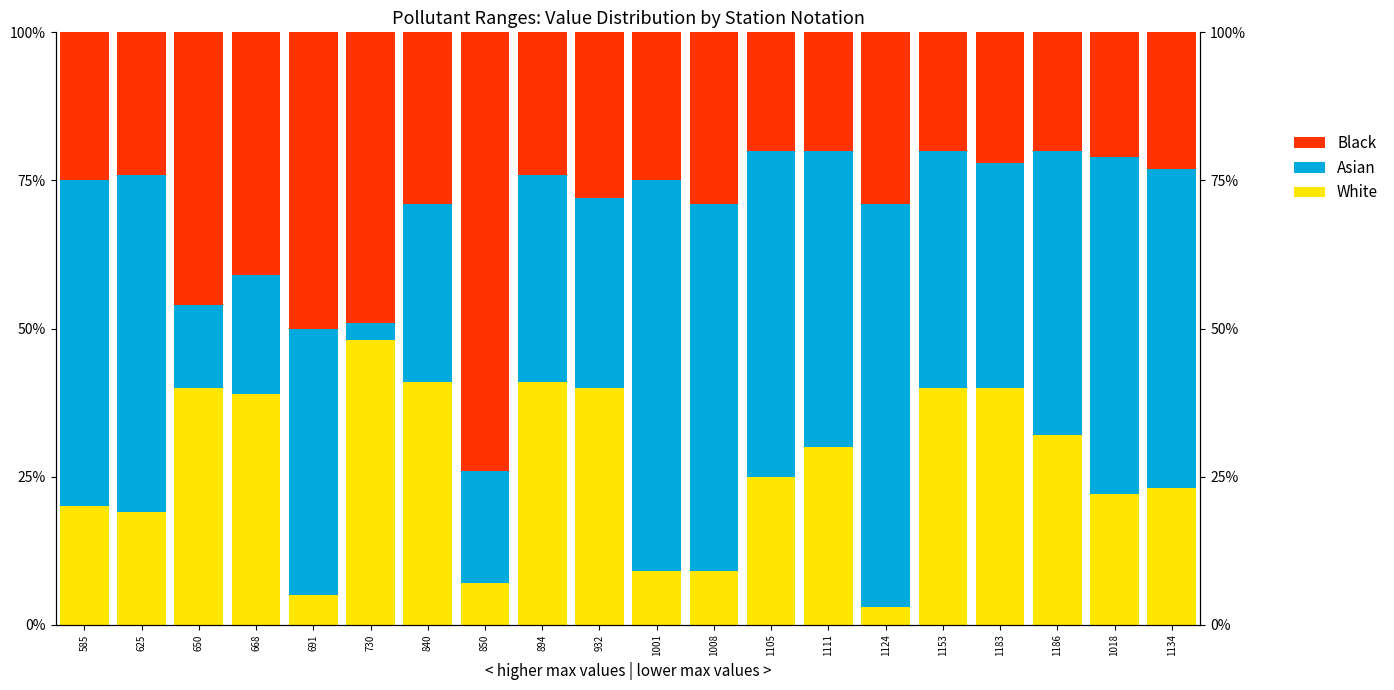

What is the greatest value displayed?

74.0